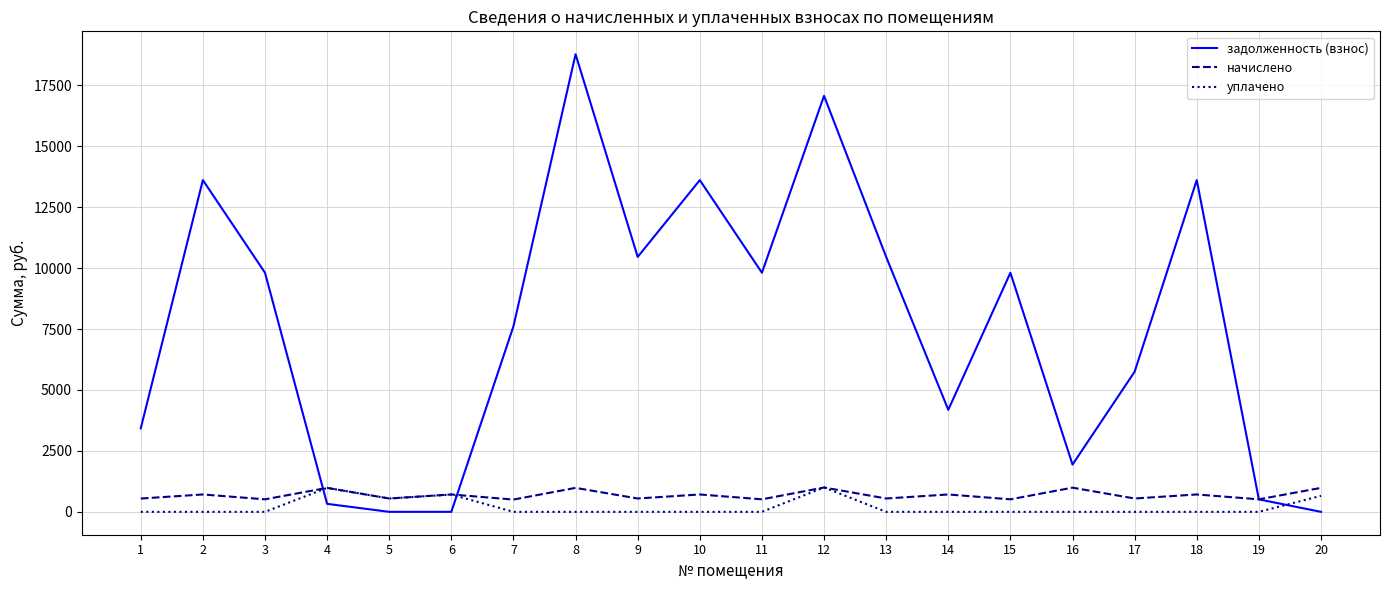

The начислено series shows 547.7 at 9. True or false?

True